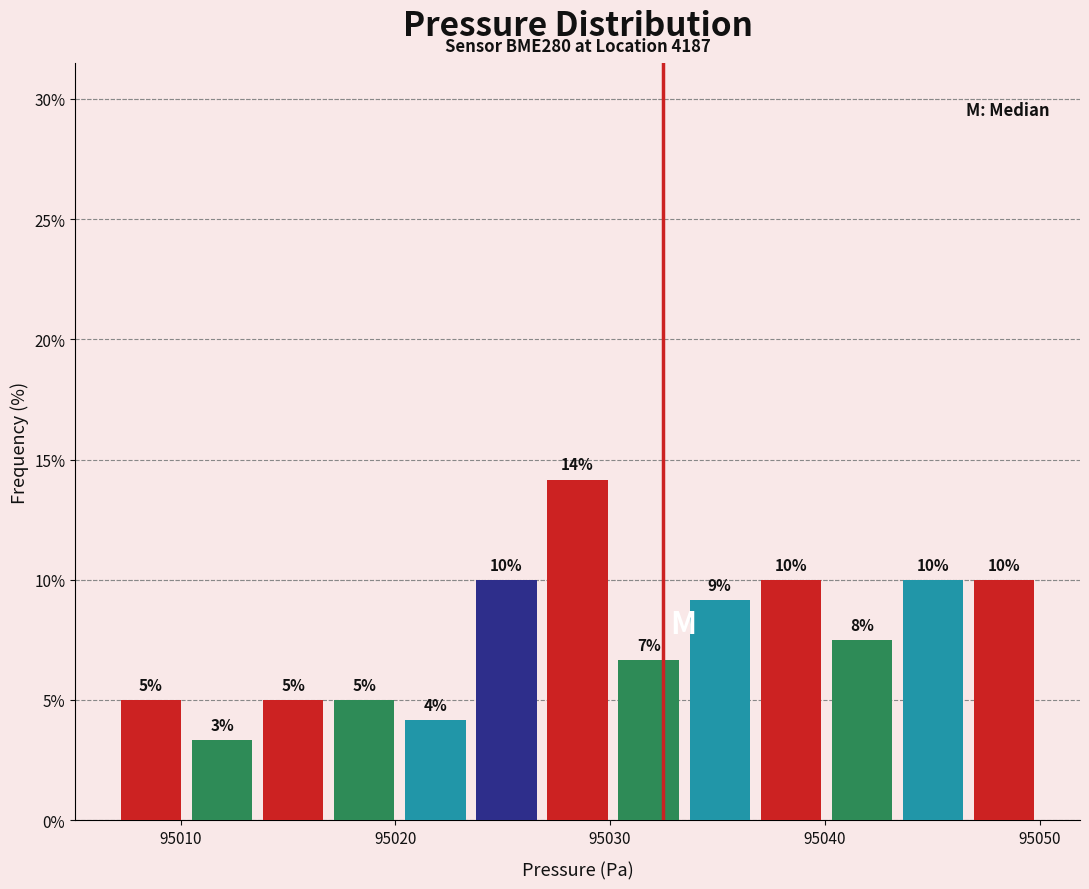

Read against the x-axis, roughly where is the centre of the tallest bar?

95028